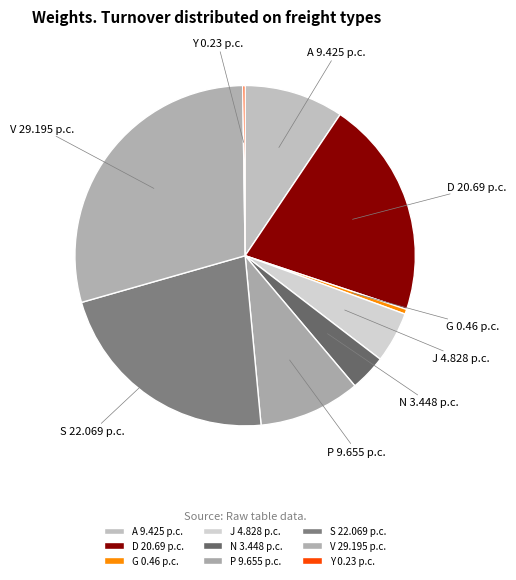

True or false: A accounts for 3% of the total.

False